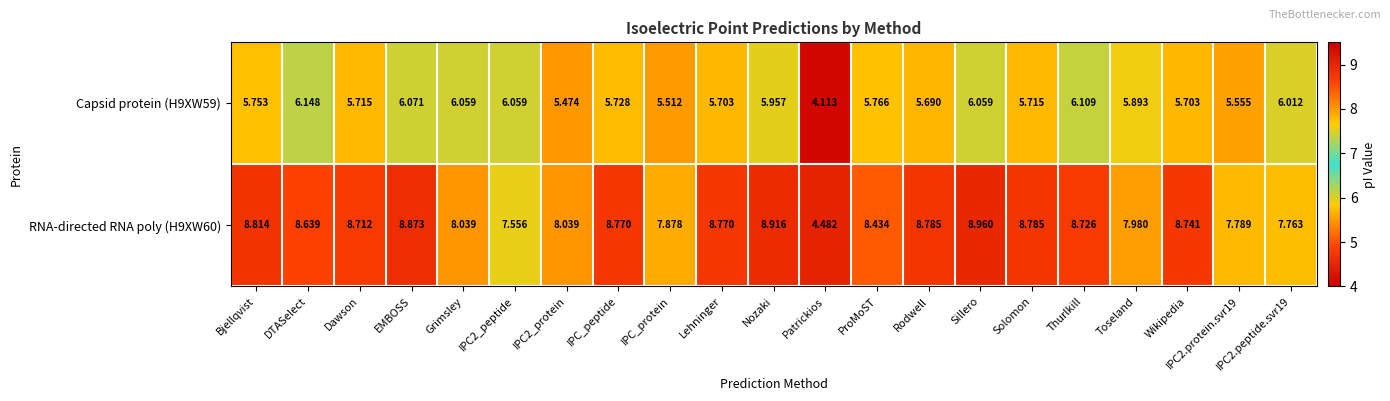

Is the value of RNA-directed RNA poly (H9XW60) at IPC2.peptide.svr19 greater than the value of Capsid protein (H9XW59) at Solomon?

Yes